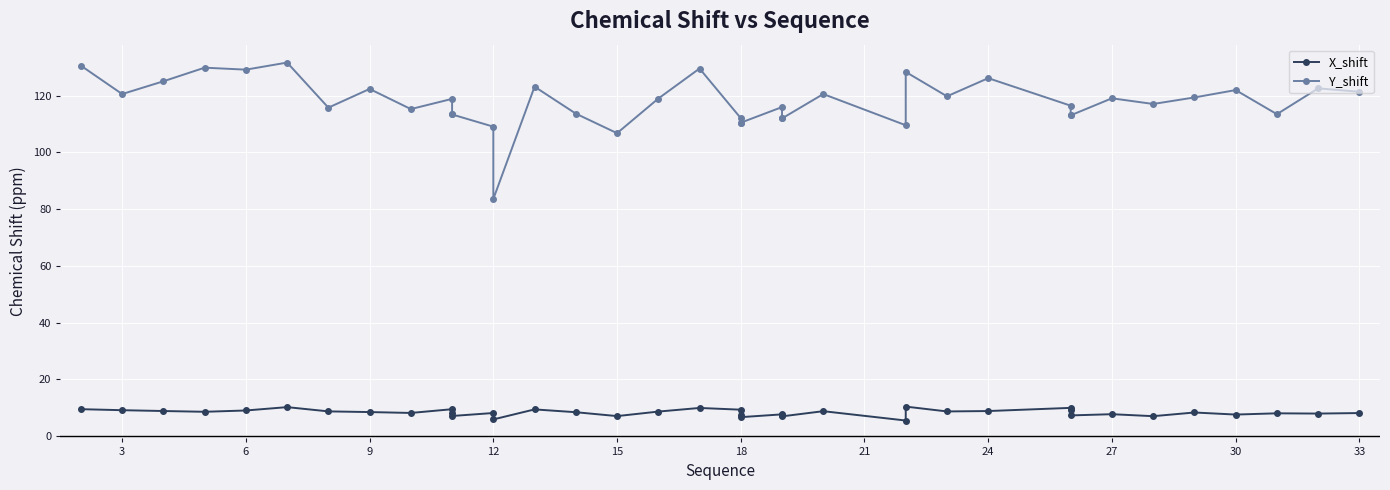

Which series has the largest range (max minus min)?

Y_shift